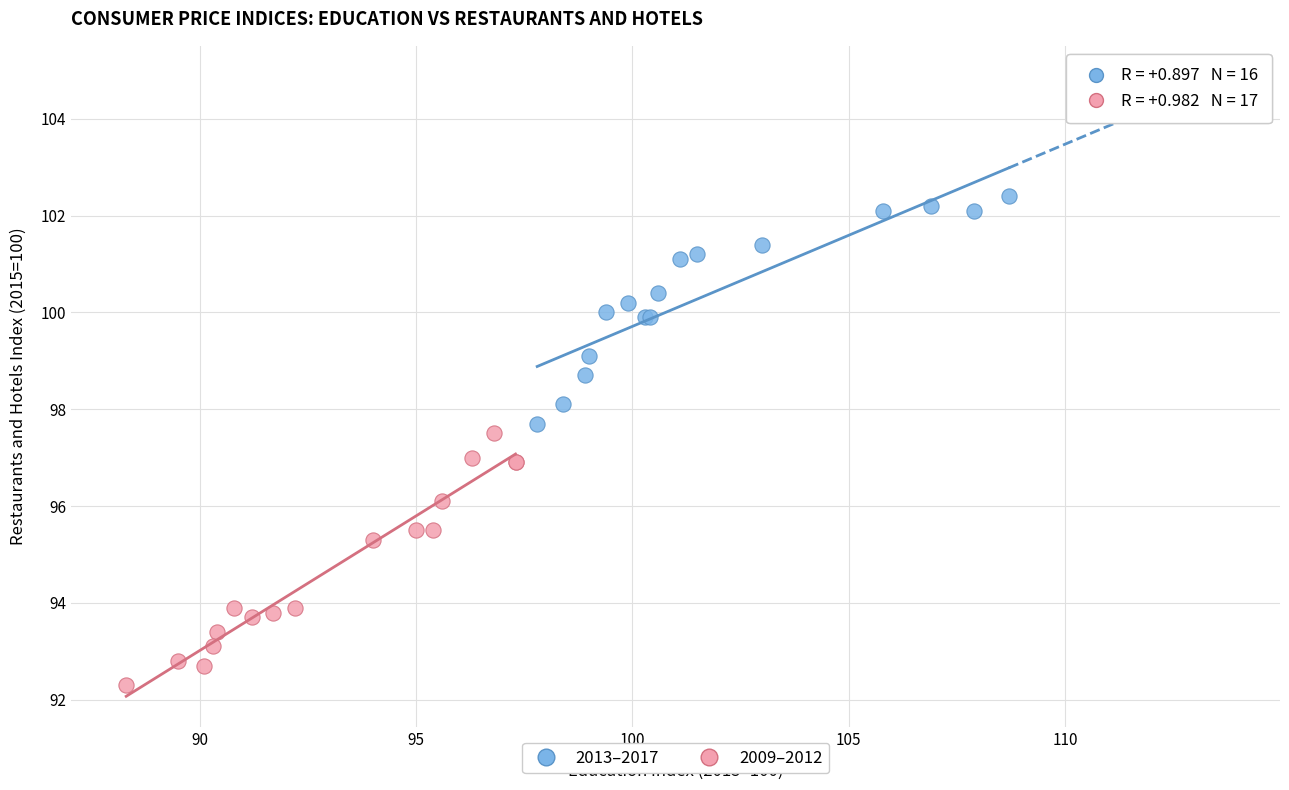

Which series reaches the maximum Y coordinate?

2013–2017